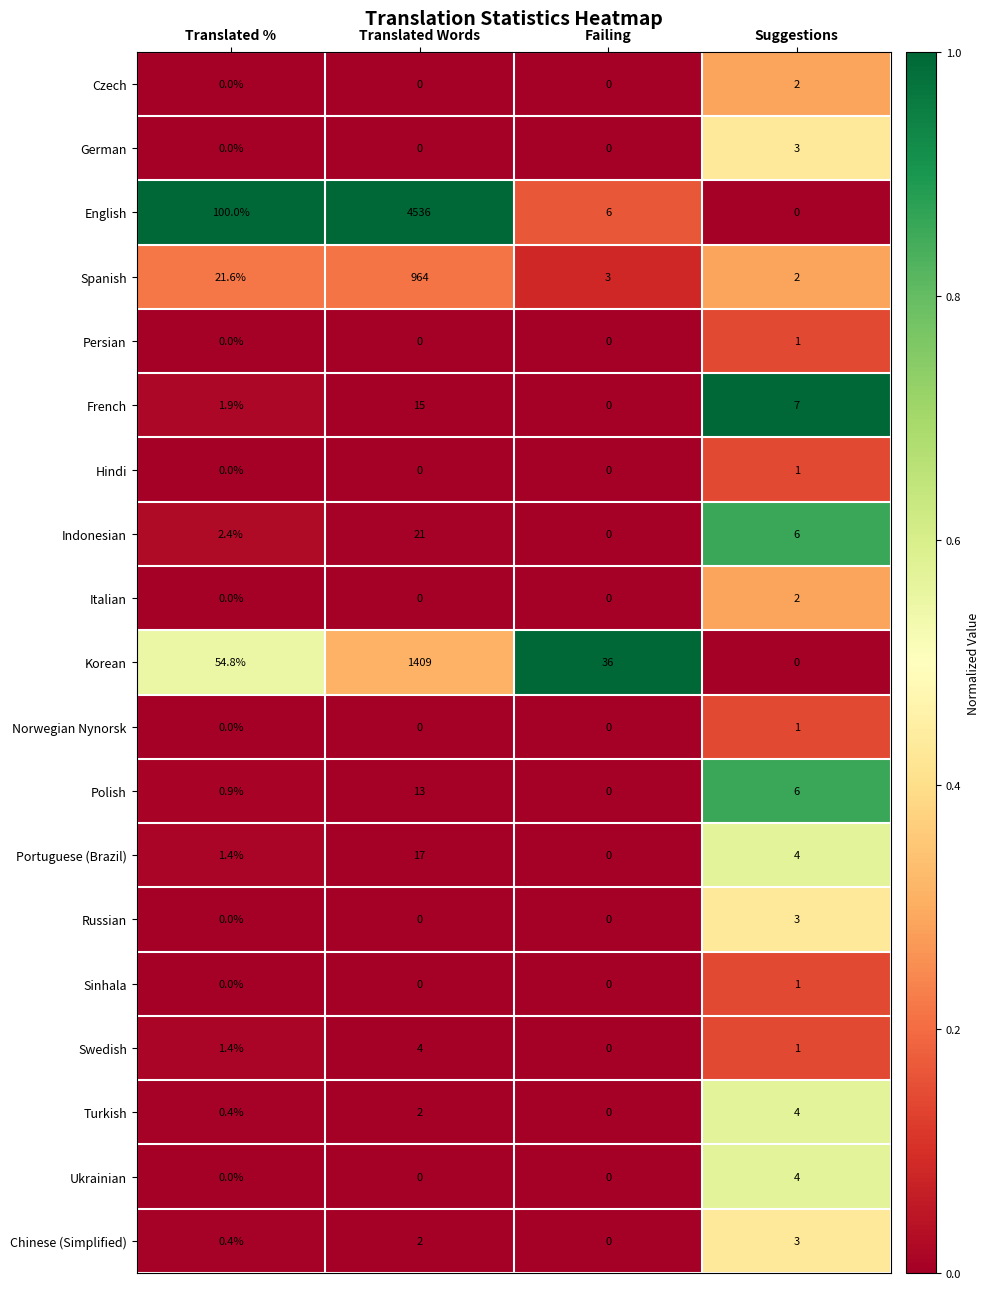

Between Translated Words and Suggestions, which series saw the biggest shift?

English